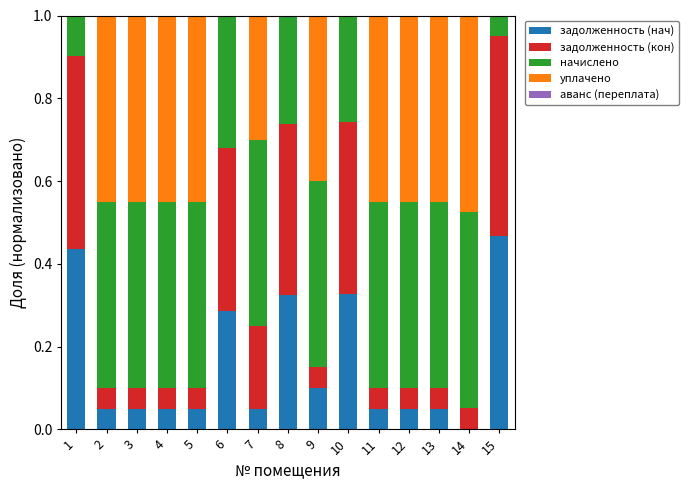

What is the total value across all series at 4?

1.0